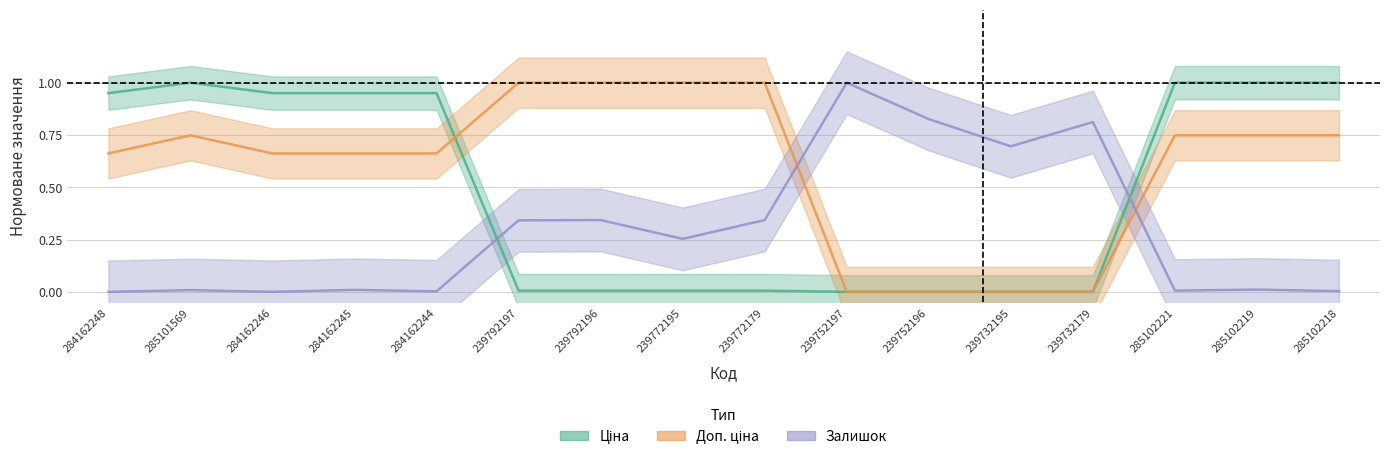

What are all the series names shown in the legend?

Ціна, Доп. ціна, Залишок